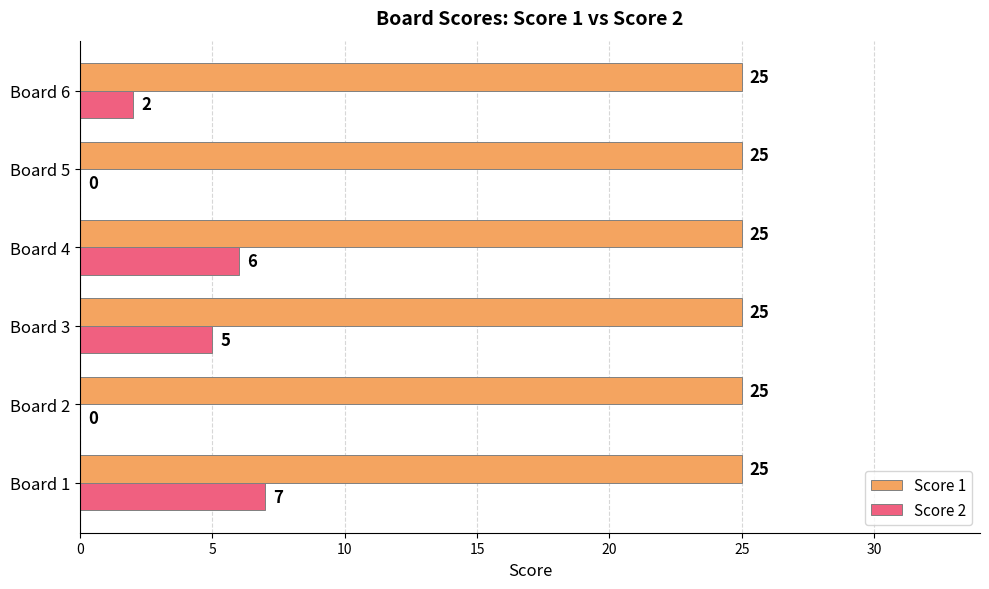

Which series has the largest total across all categories?

Score 1